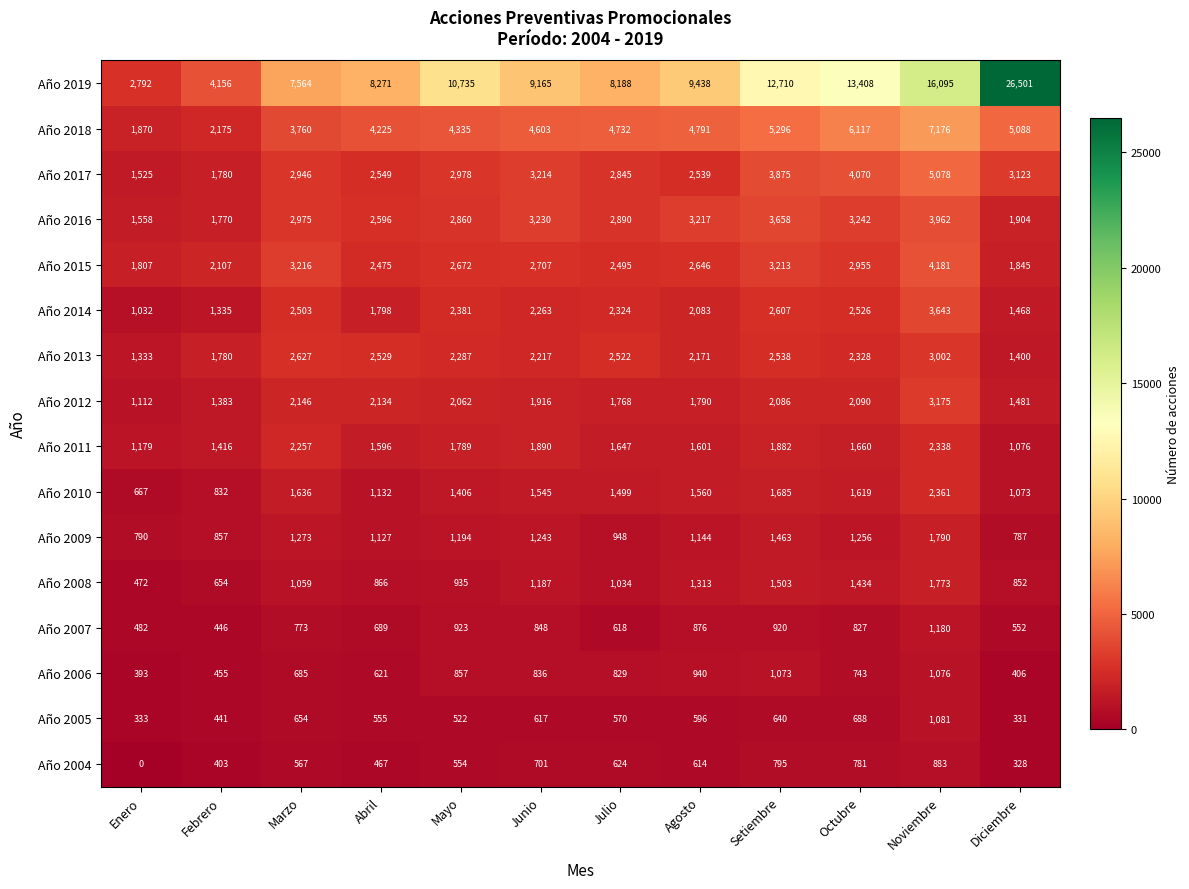

What value does the Año 2009 series have at Agosto, to the nearest 100?

1100